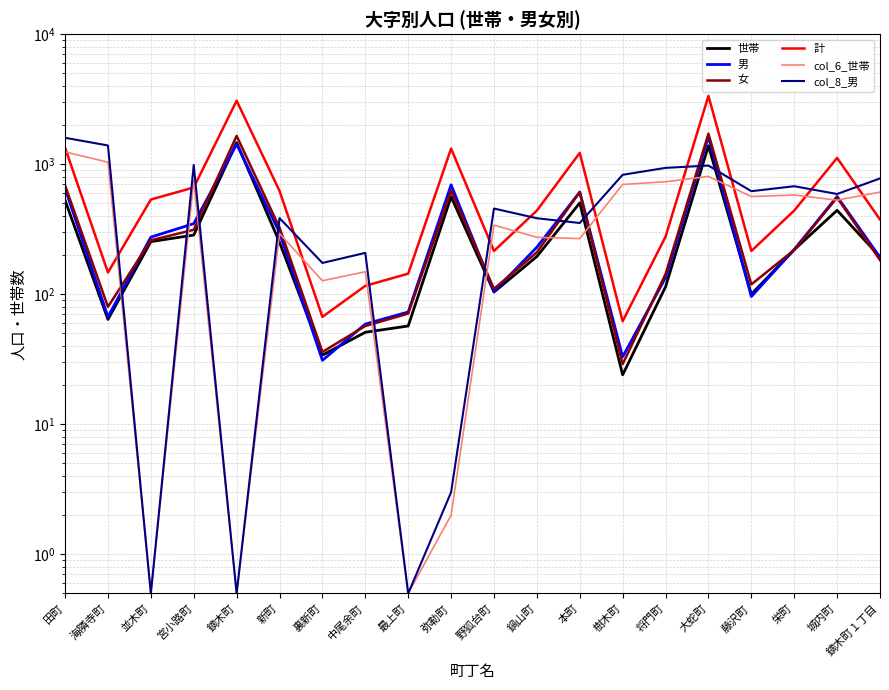

What is the minimum value for 男?

31.0